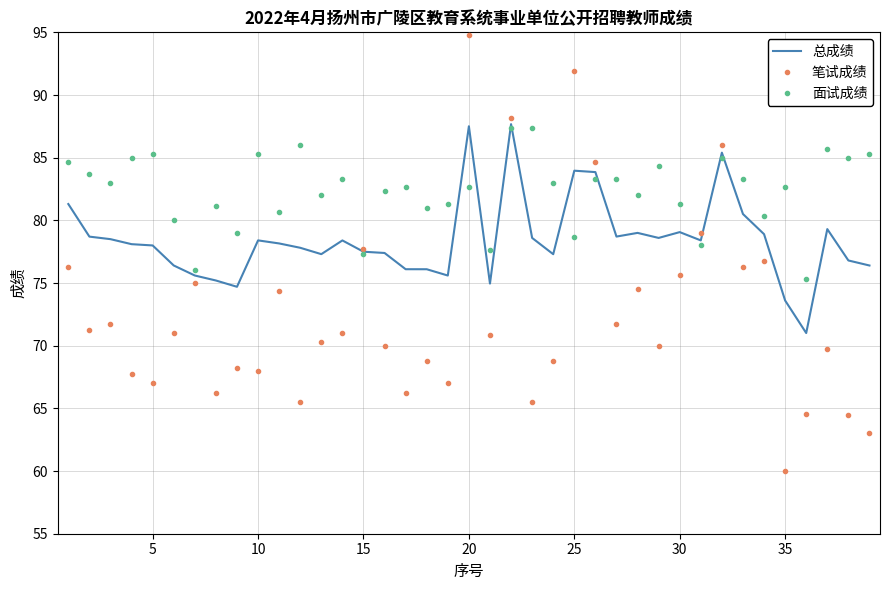

Rank the series by their average value, from highest to lowest.

面试成绩, 总成绩, 笔试成绩